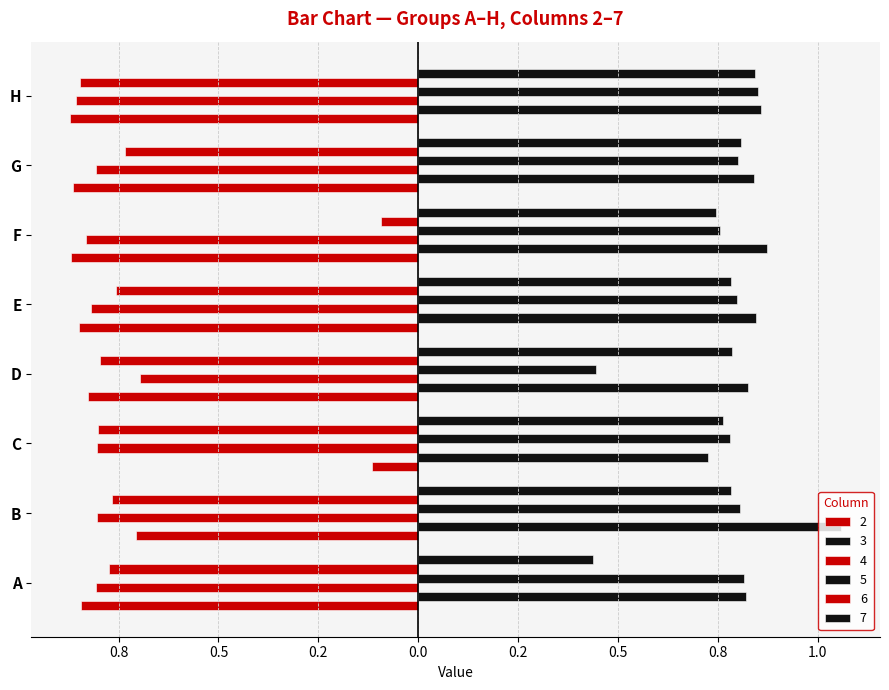

Which series has the largest total across all categories?

3